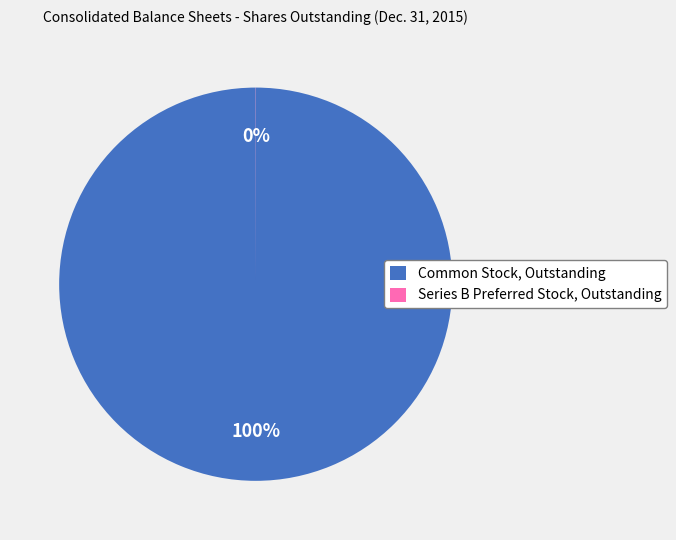

Does any single category account for the majority?

Yes